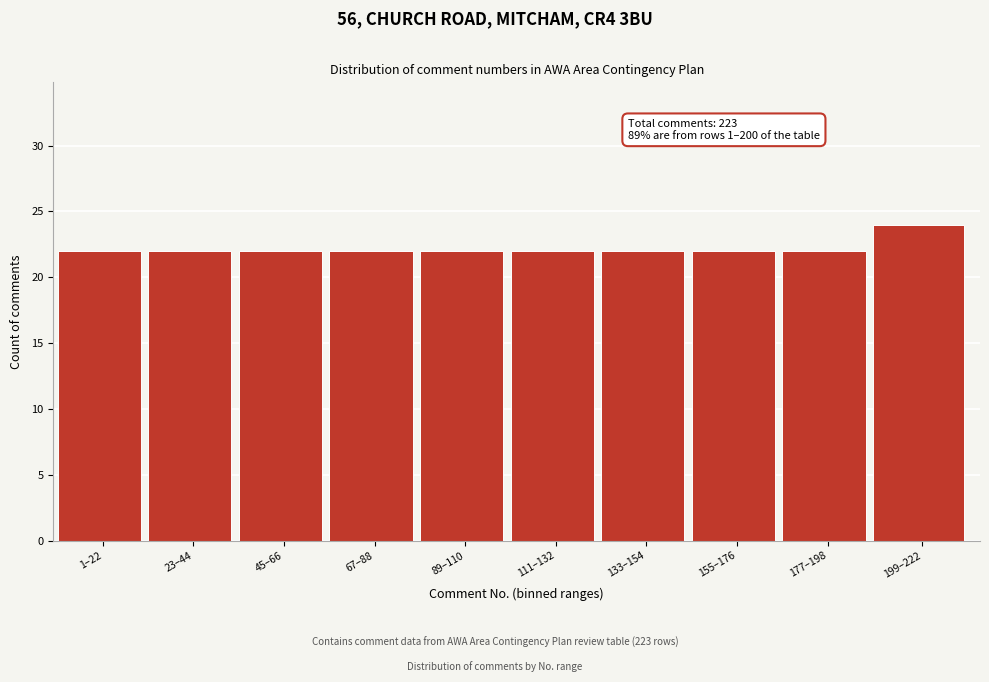

Reading left to right, extract all data points from this chart.

22	22	22	22	22	22	22	22	22	24